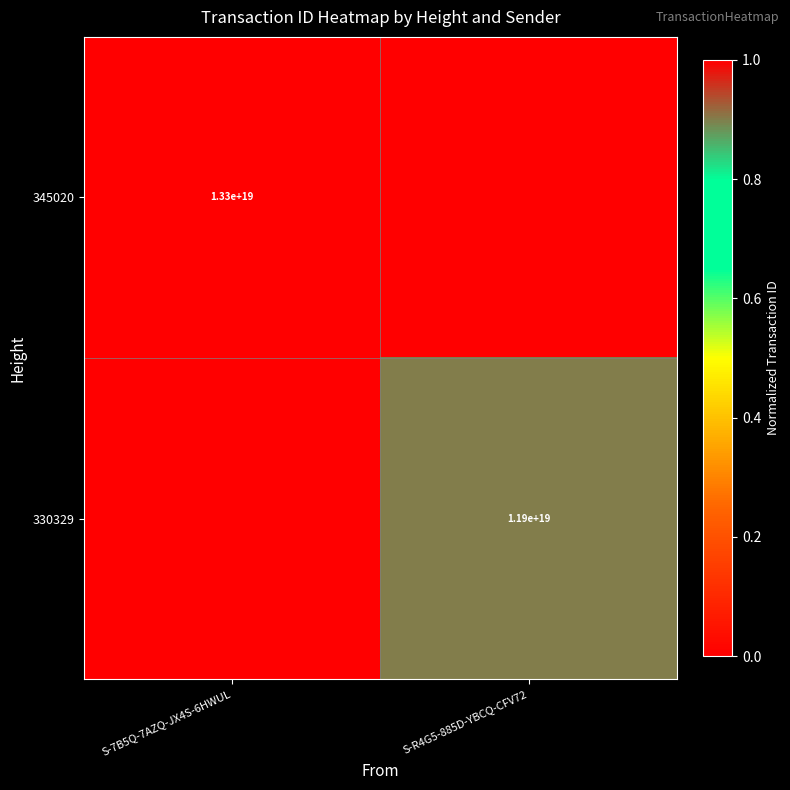

Is it true that 345020 equals 13300000000000000000 at S-7B5Q-7AZQ-JX4S-6HWUL?

True